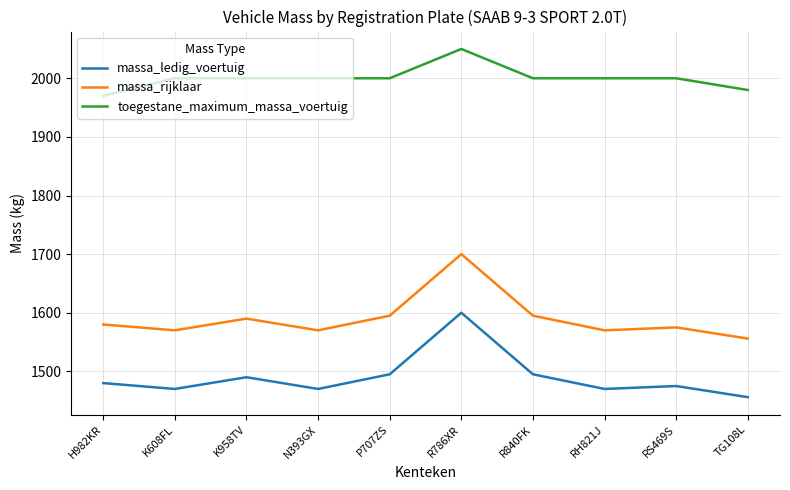

At how many categories does at least one series exceed 2019?

1